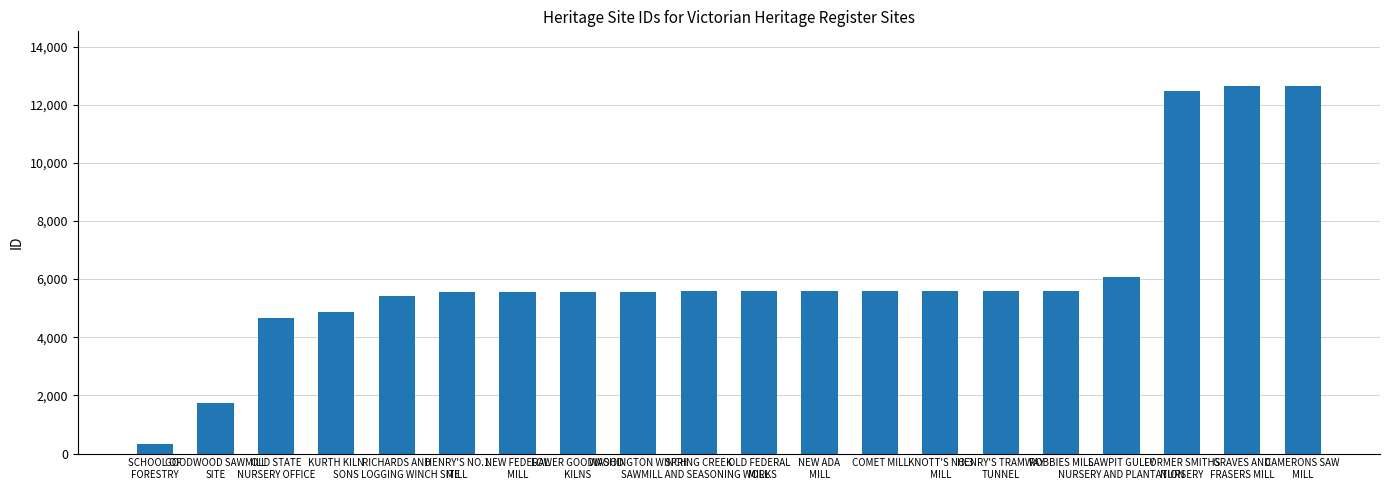

What is the approximate value at FORMER SMITHS
NURSERY, to the nearest 10?

12480